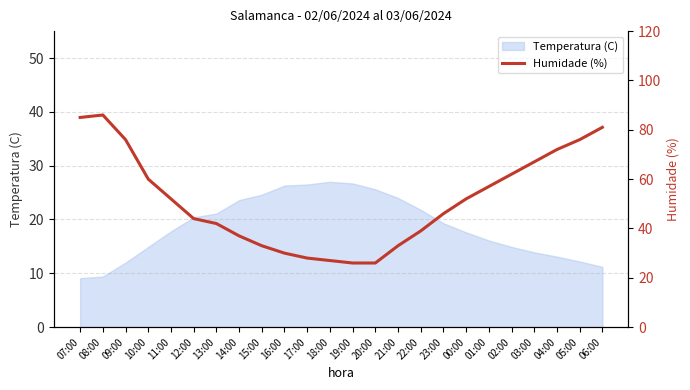

How many points are higher than both their immediate neighbors (excluding endpoints)?

1